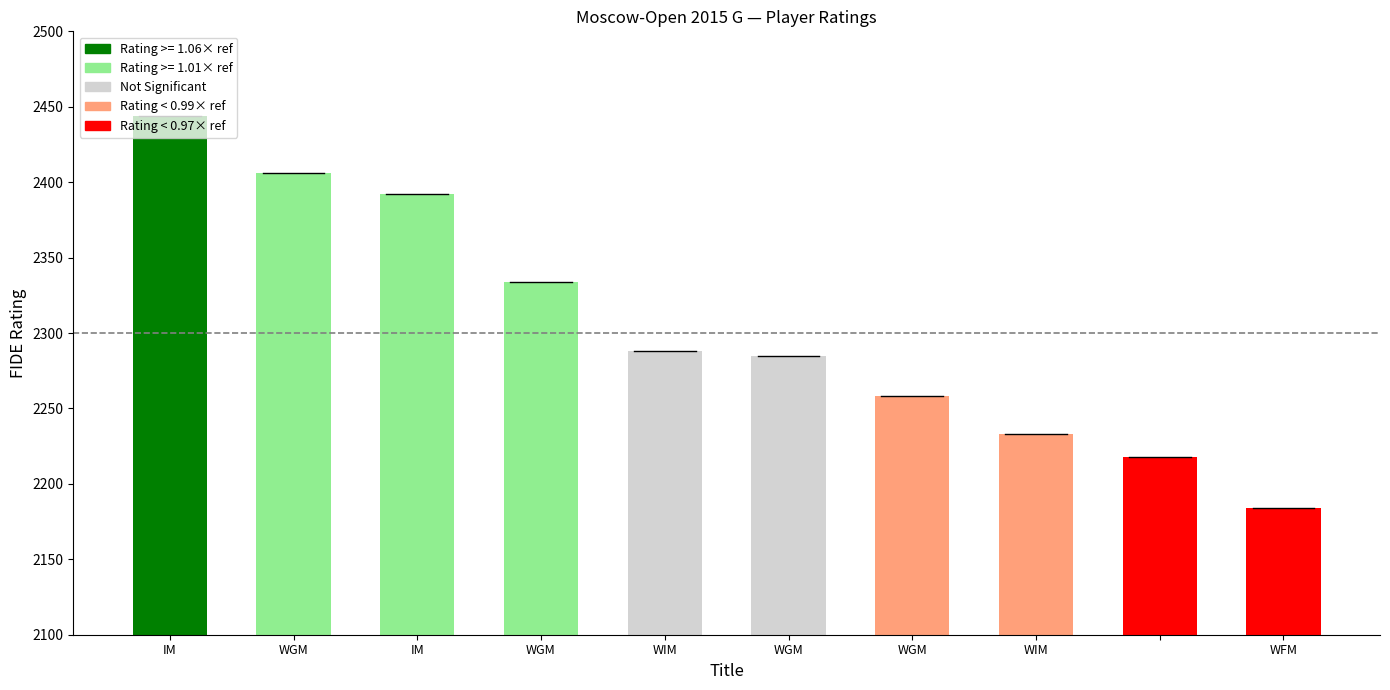

Reading left to right, transcribe all the data shown in this chart.

2444	2406	2392	2334	2288	2285	2258	2233	2218	2184